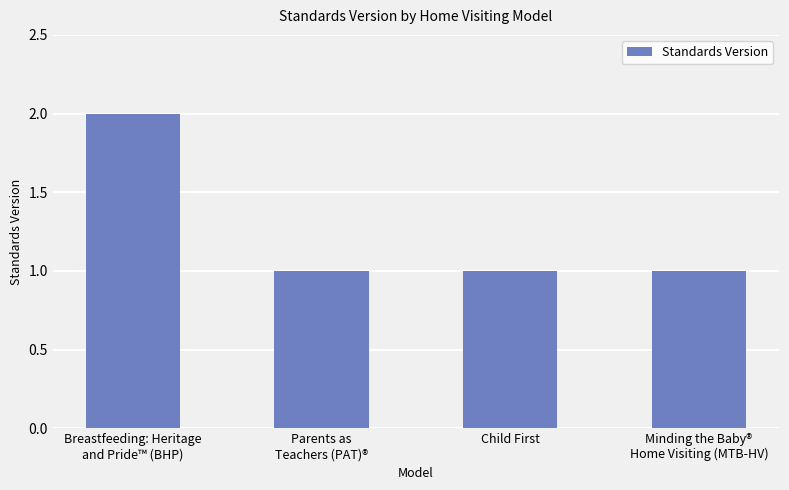

At which category does the chart reach its peak across all series?

Breastfeeding: Heritage
and Pride™ (BHP)